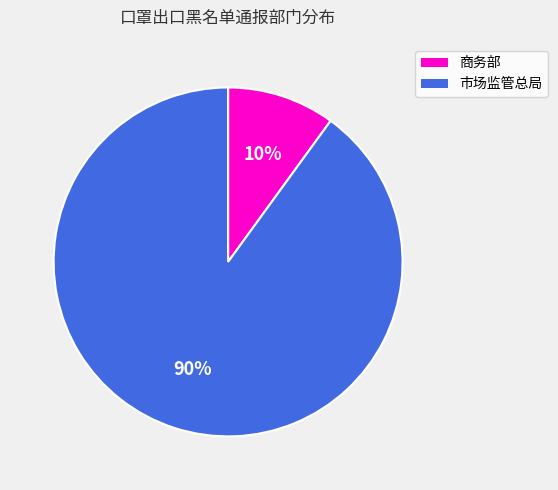

Which category has the smallest portion of the pie?

商务部